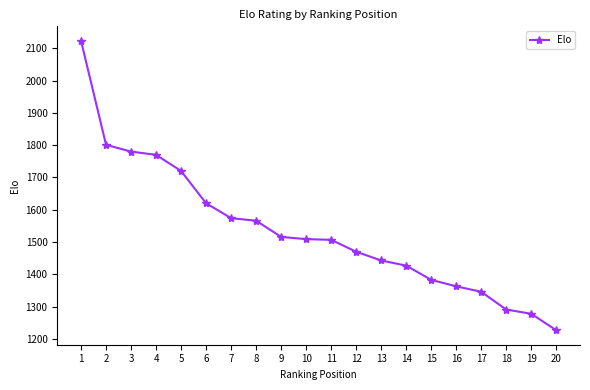

True or false: there are more than 2 points higher than both neighbors.

False